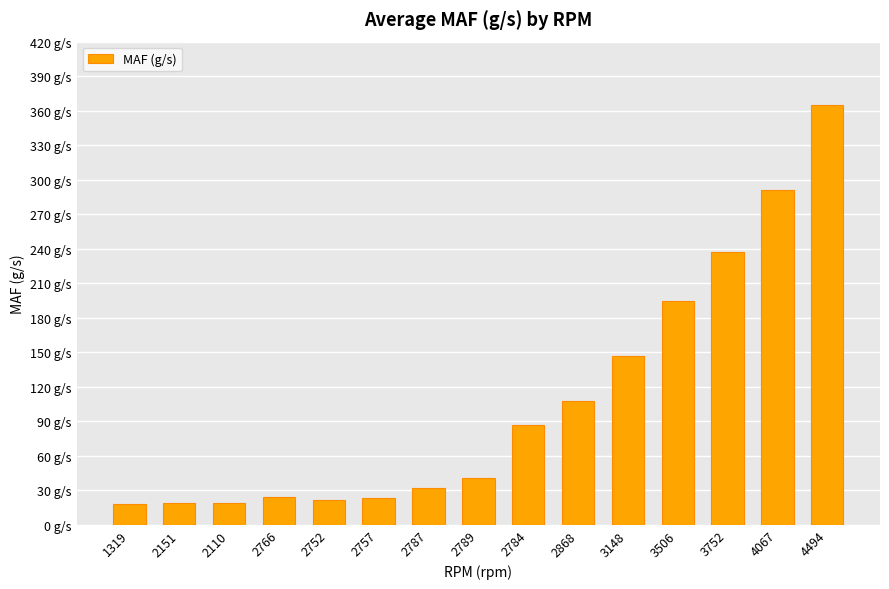

Are the bars horizontal?

No